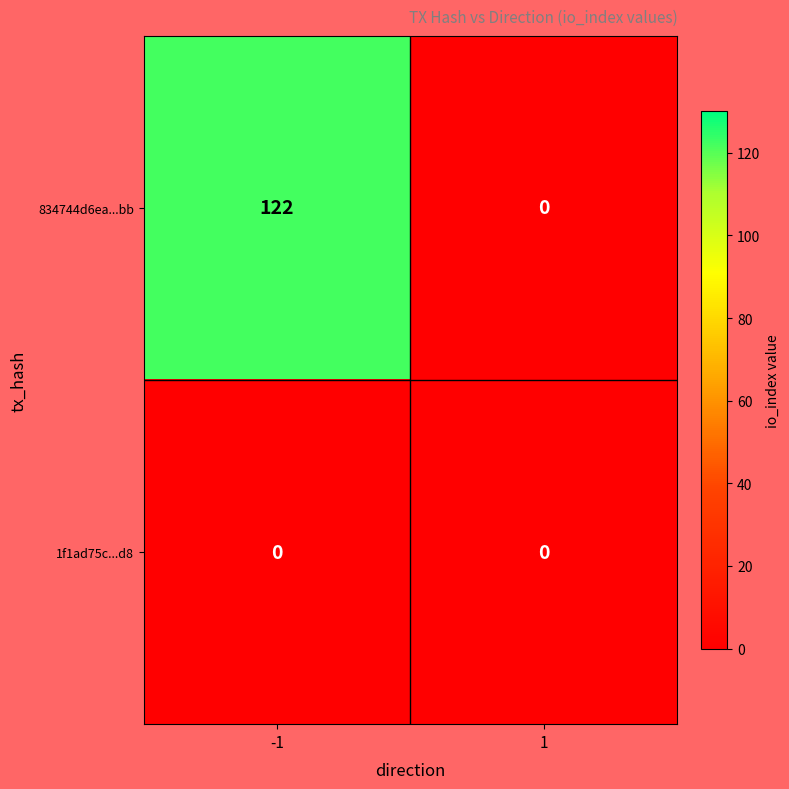

True or false: 1f1ad75c...d8 has a value of 0 at -1.

True